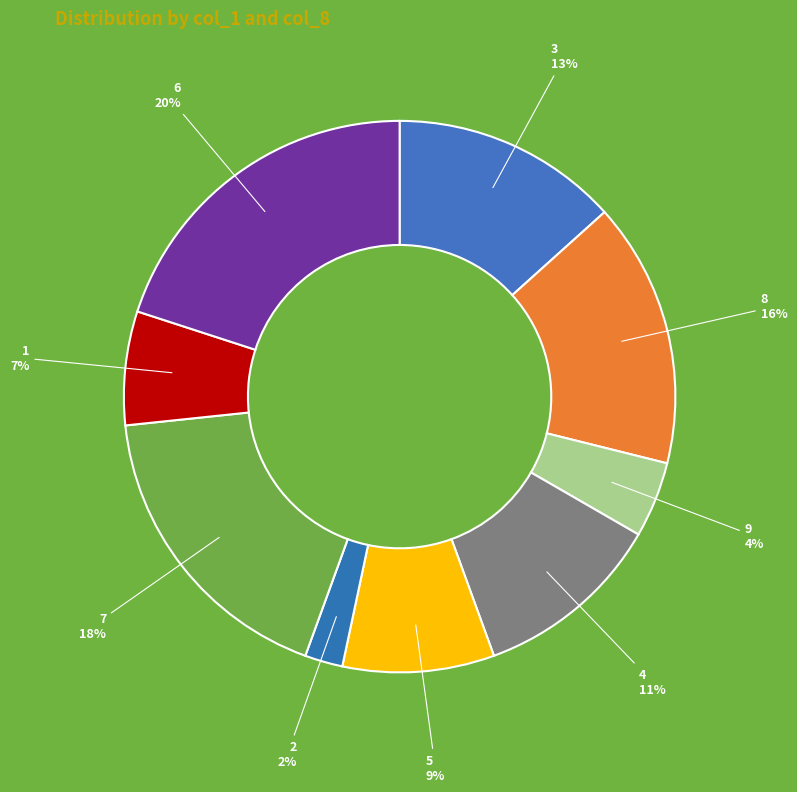

What is the ratio of the value at 2 to the value at 8?

0.1